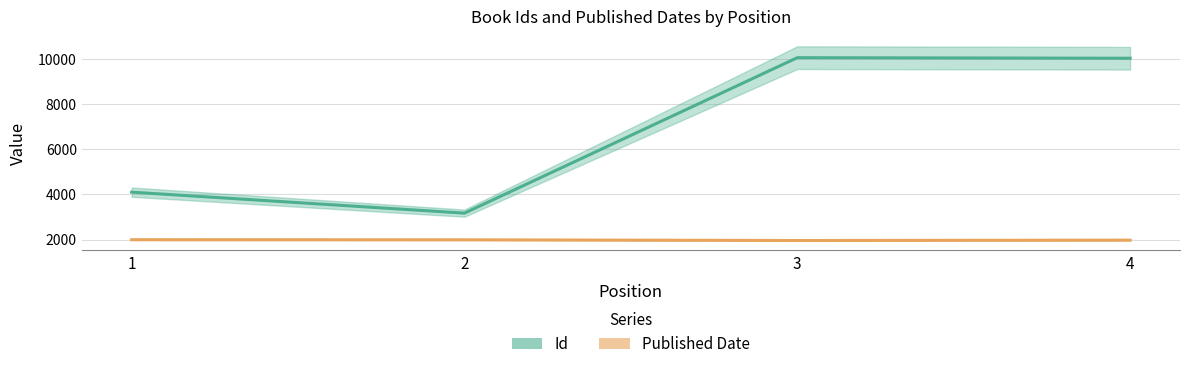

What is the value of the Published Date point at the 4th from the left?

1976